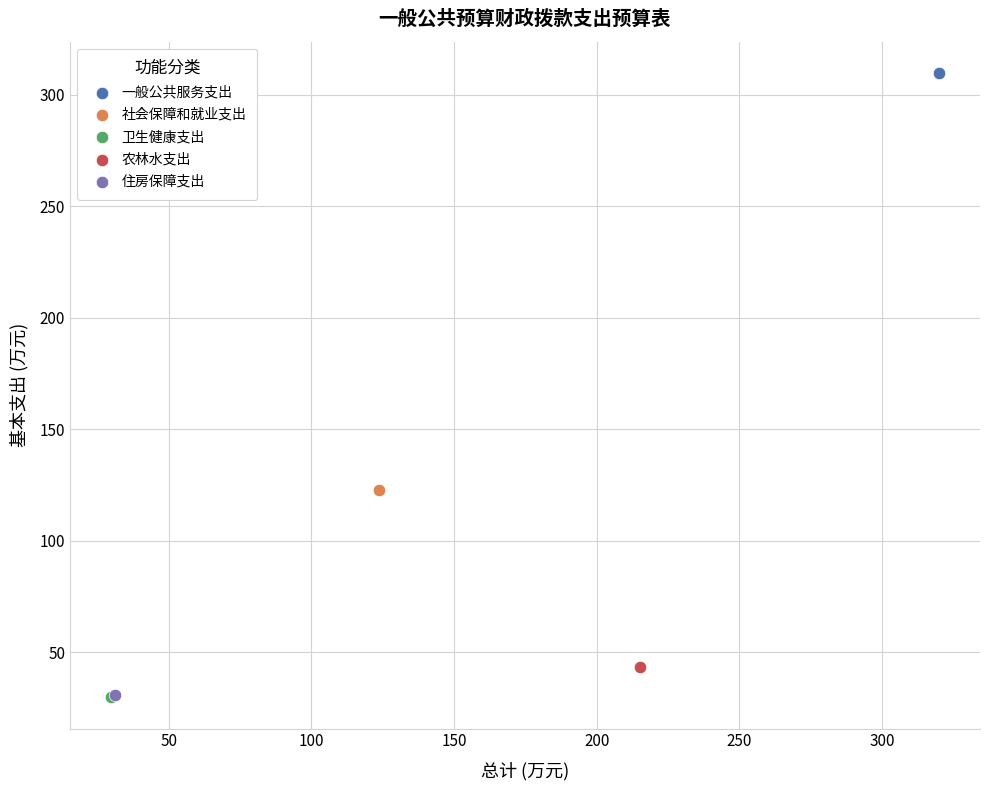

Which series reaches the maximum Y coordinate?

一般公共服务支出